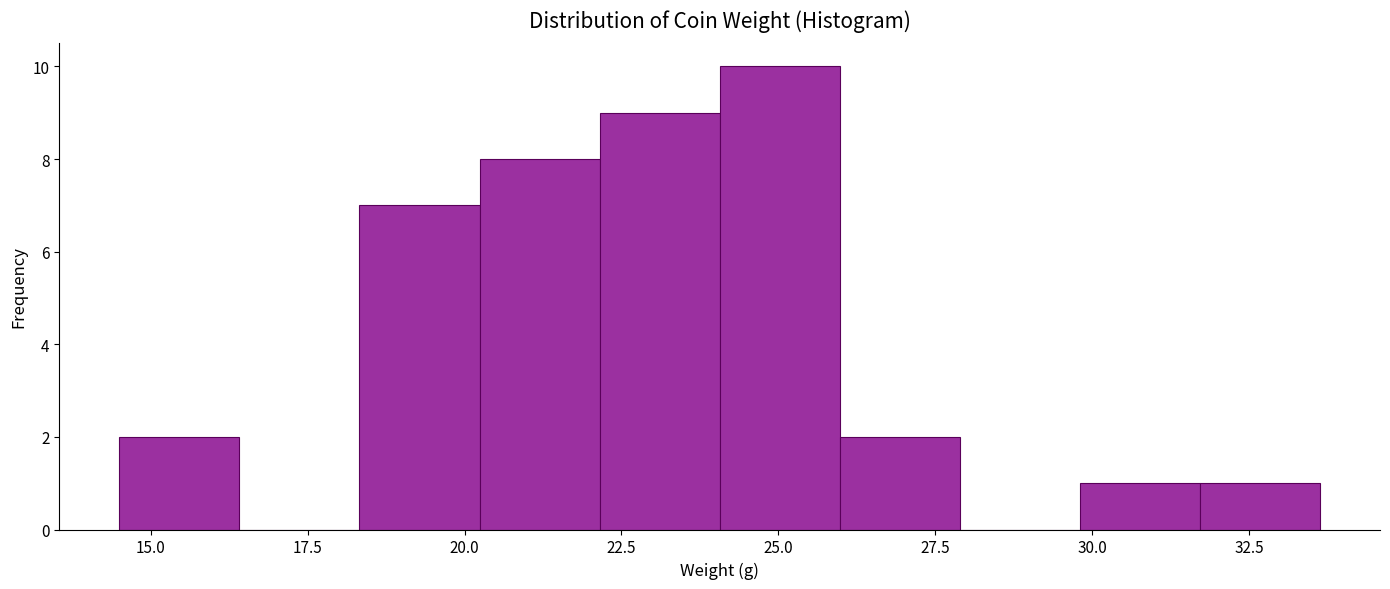

Read against the x-axis, roughly where is the centre of the tallest bar?

25.0